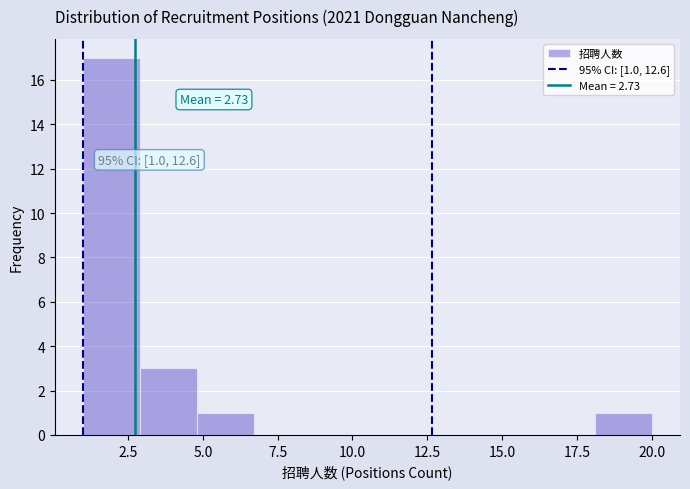

Read against the x-axis, roughly where is the centre of the tallest bar?

2.0